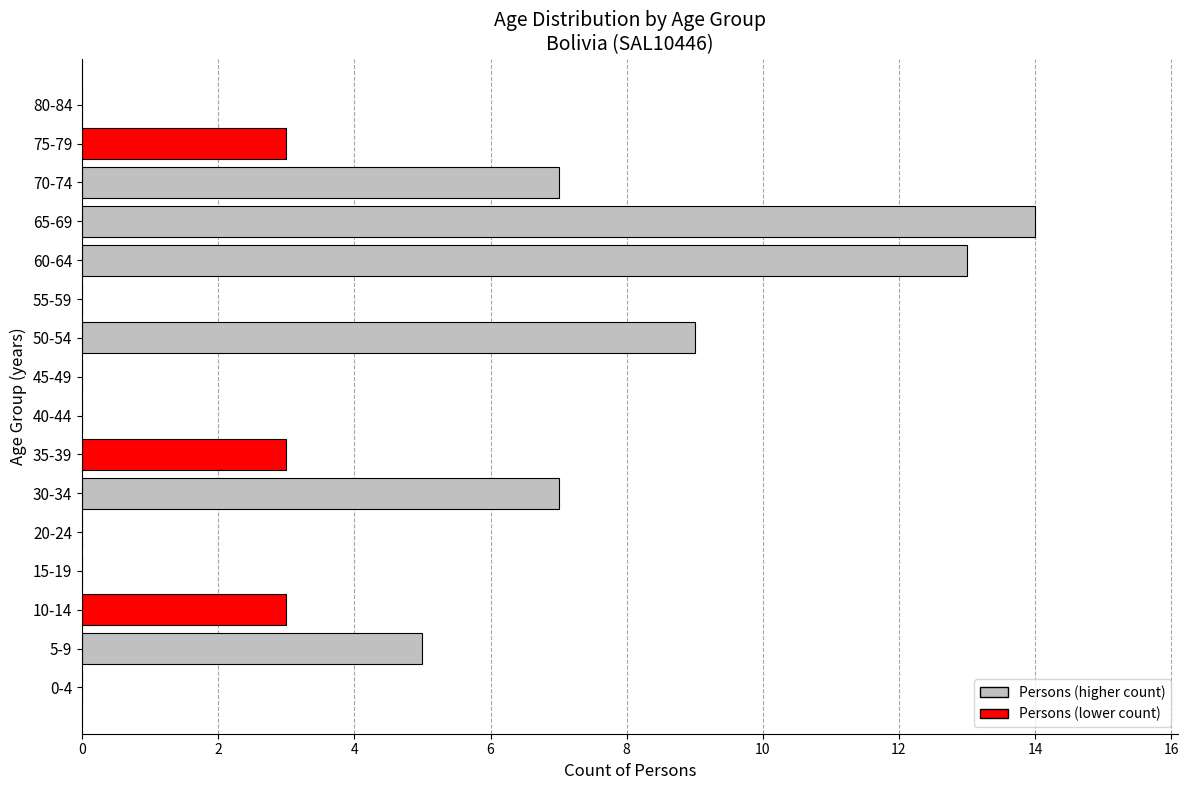

What is the change in value from 65-69 to 75-79?

-11